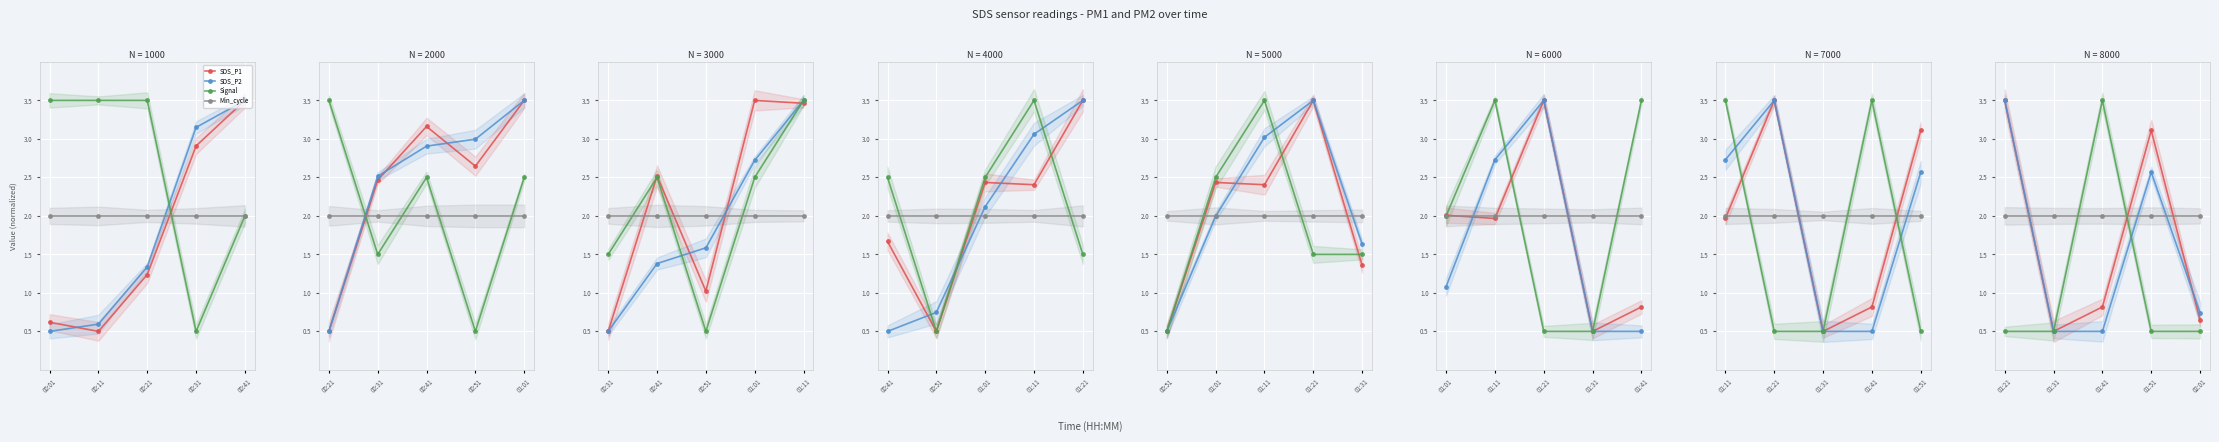

Which has a higher value, 00:41 or 00:31?

00:31